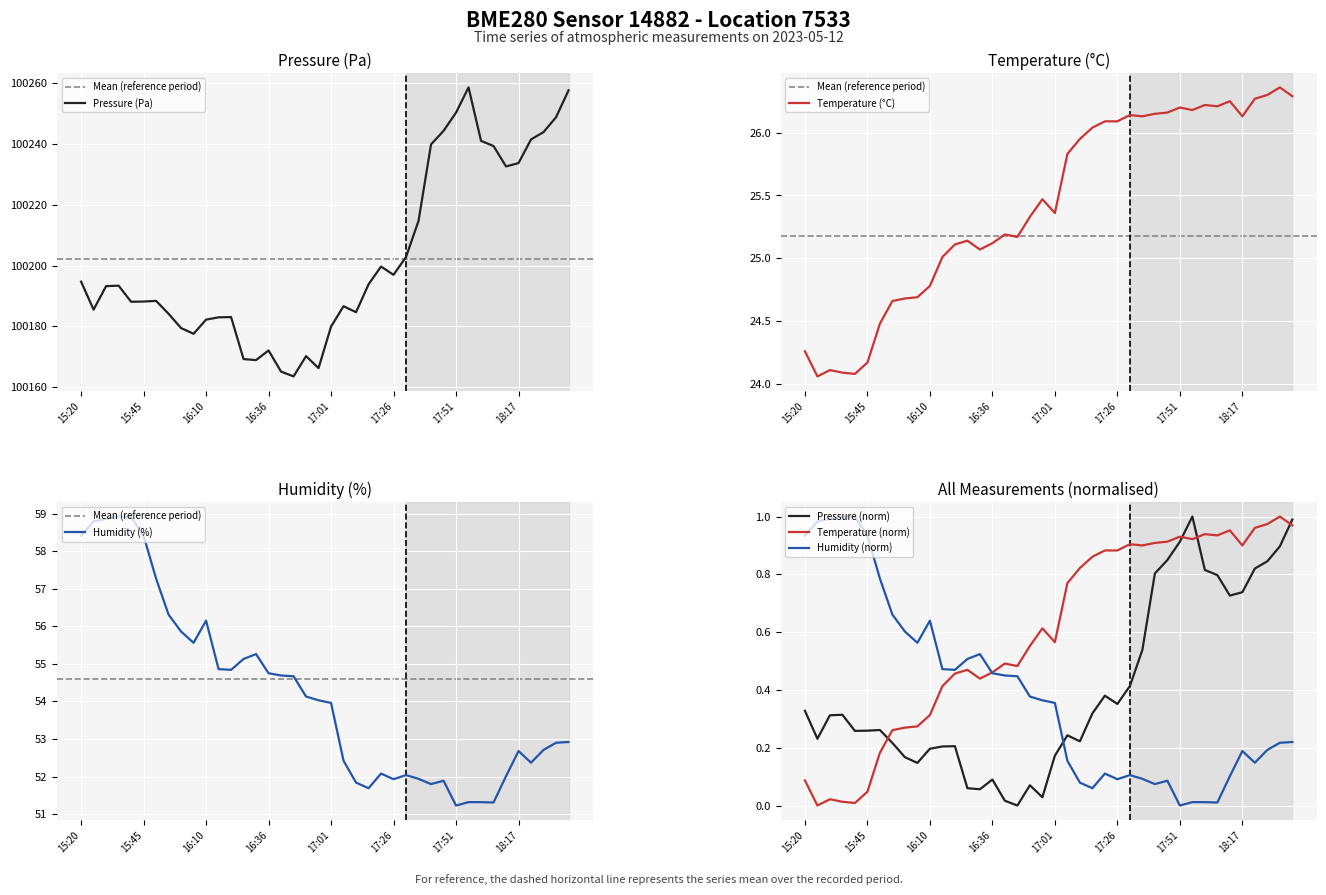

What is the sum of the humidity values at 16:41 and 17:11?

106.5